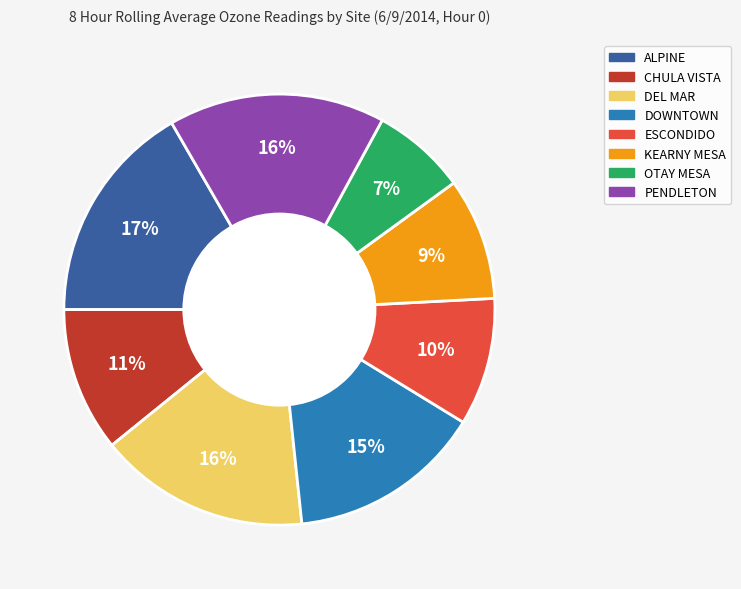

The ESCONDIDO slice represents 10% of the pie. True or false?

True